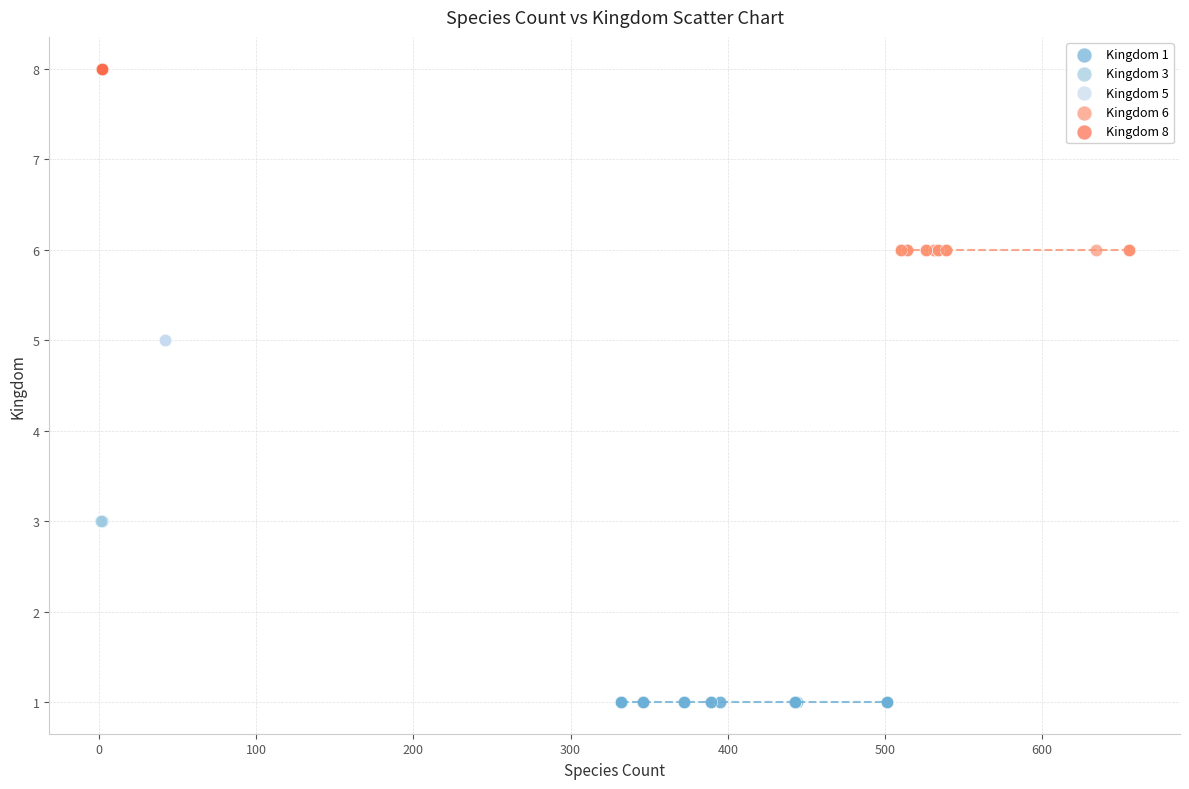

Which series contains the highest Y value?

Kingdom 8